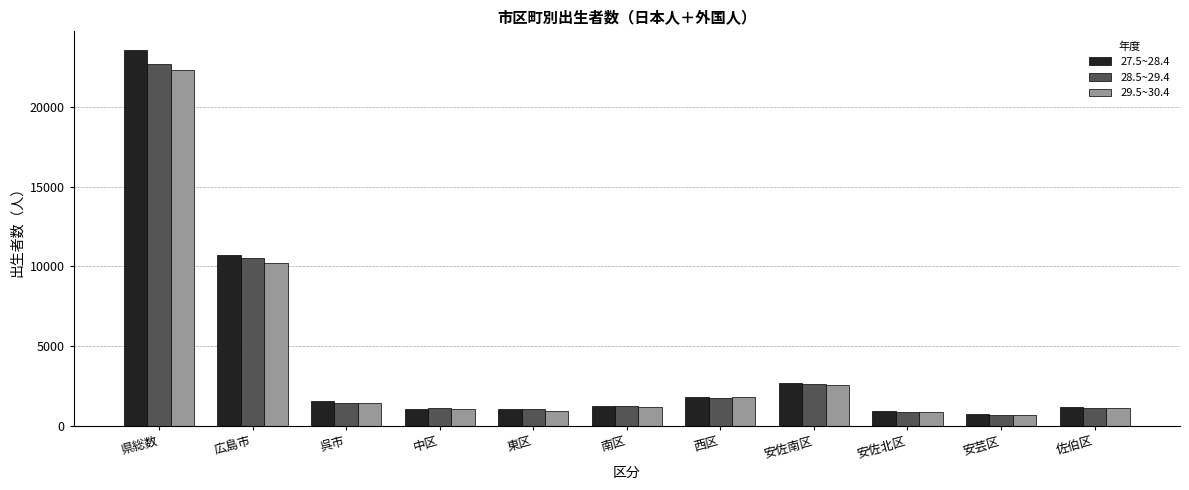

What is the minimum value shown in the chart?

683